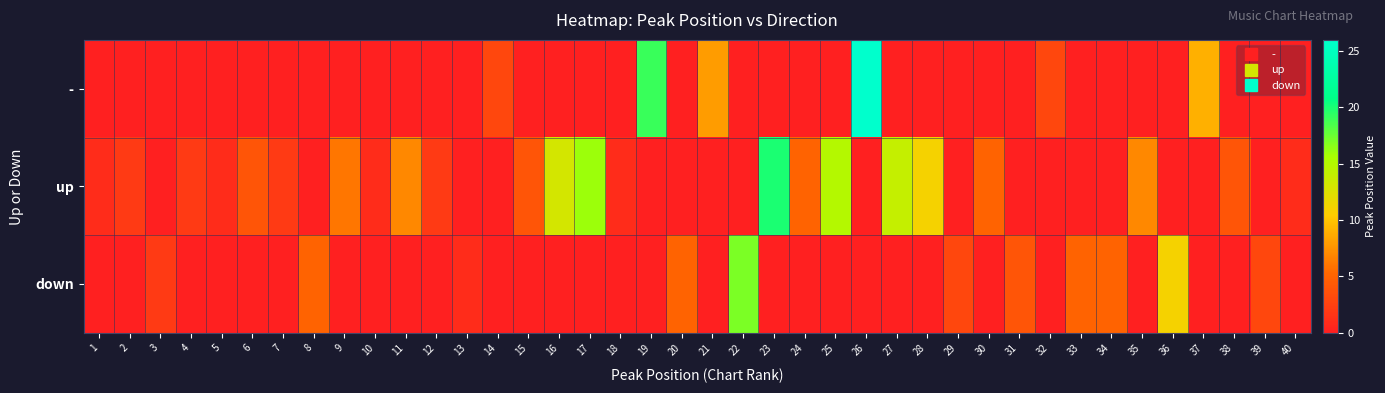

At which category is the sum across all series the highest?

26